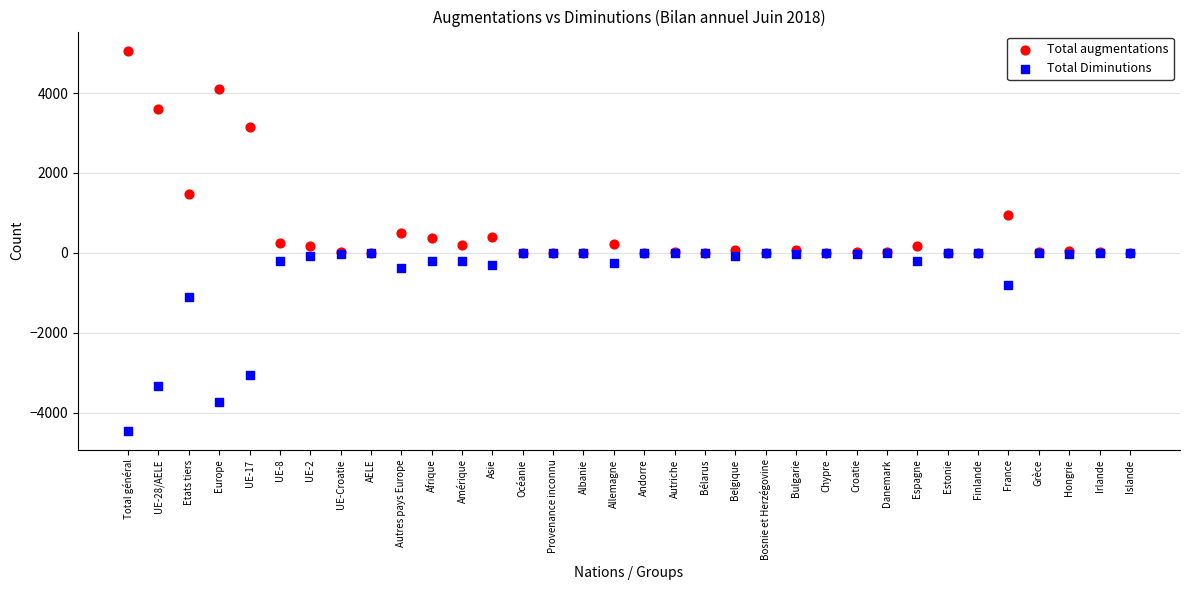

In the Total Diminutions series, what Y value is closest to -2225?

-3048